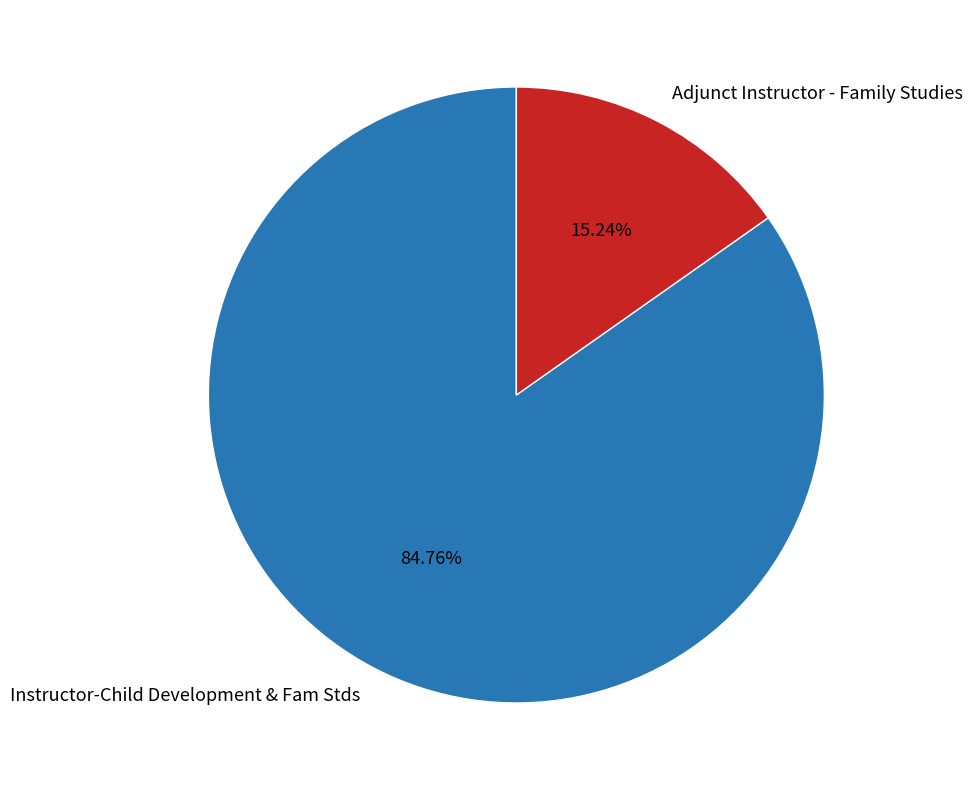

Is Adjunct Instructor - Family Studies the majority of the pie?

No